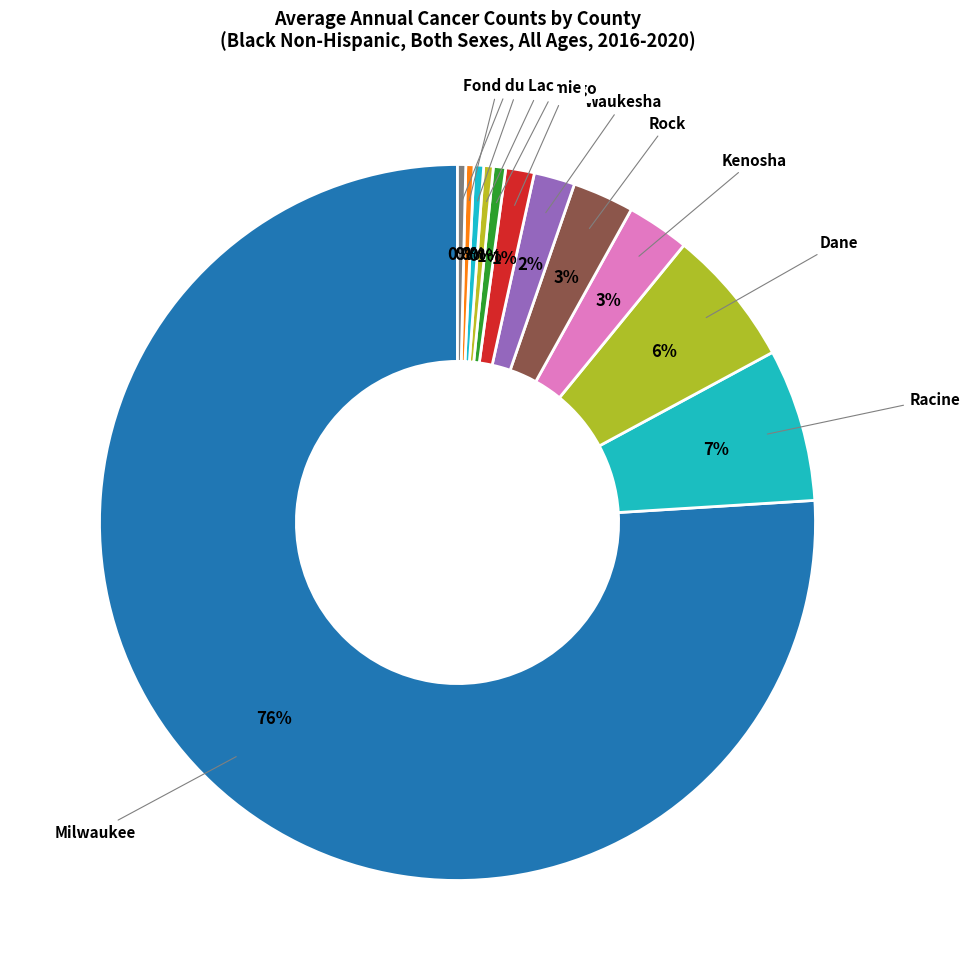

How many segments does this pie chart have?

12